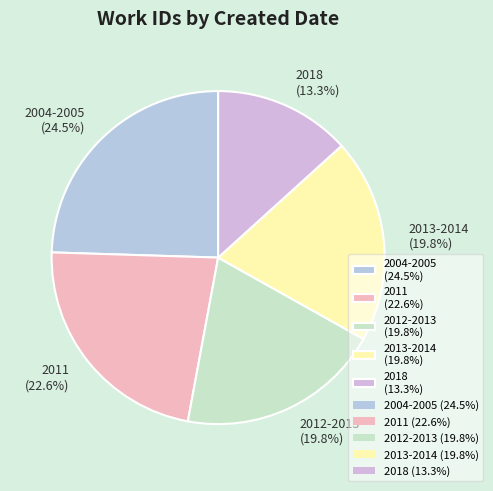

Does any single category account for the majority?

No